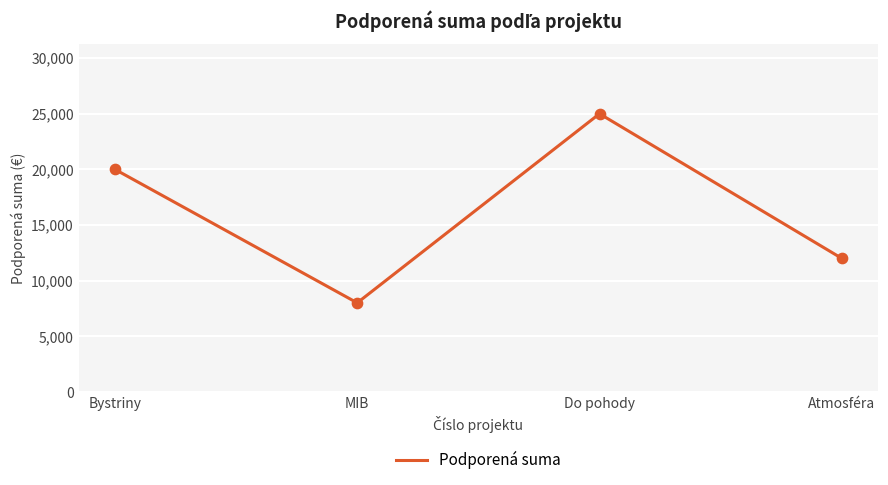

Which has a higher value, Do pohody or MIB?

Do pohody